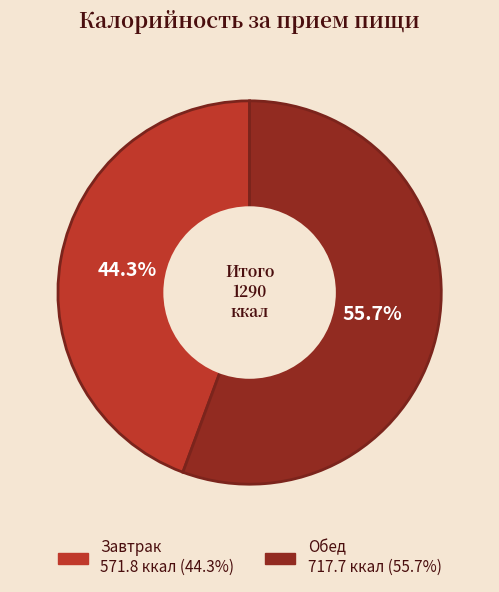

What percentage is NOT represented by Завтрак?

55.7%